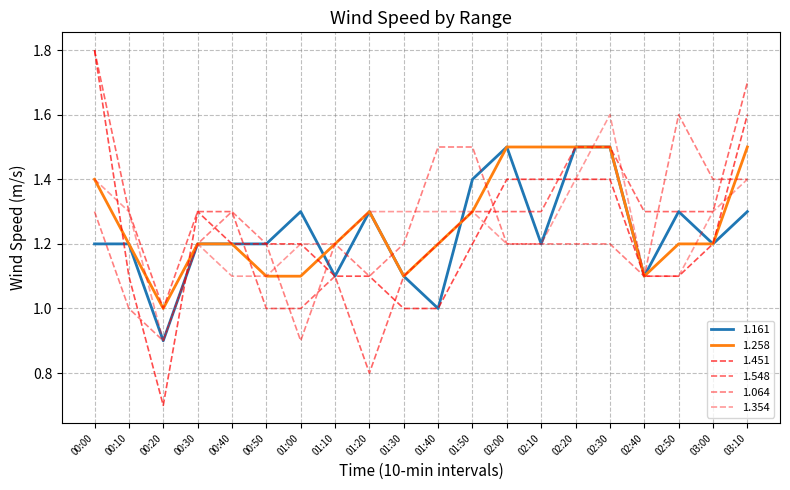

What is the difference between the highest and lowest values at 03:00?

0.2